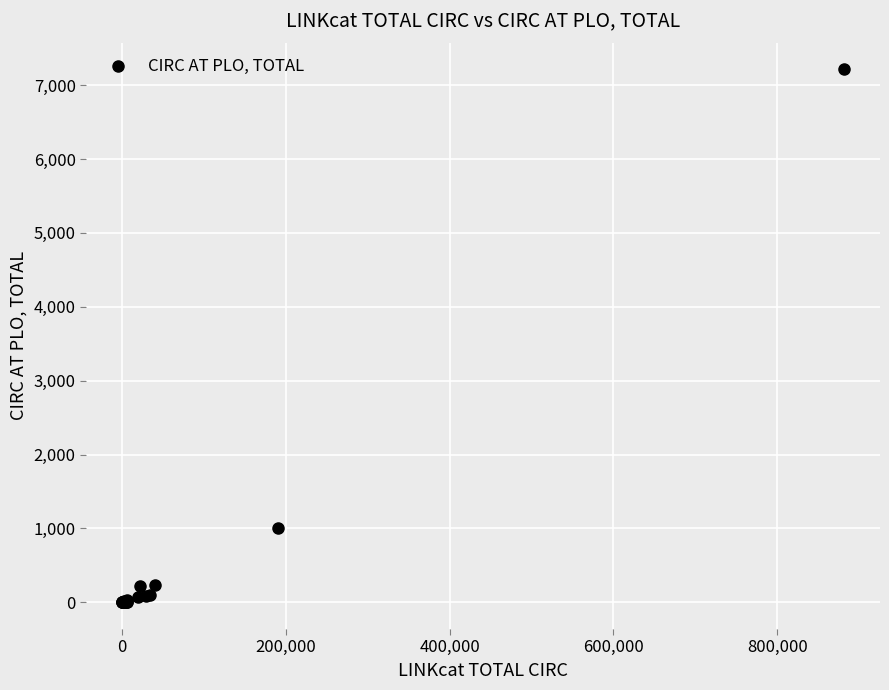

What Y value in the scatter plot is closest to 3607?

1007